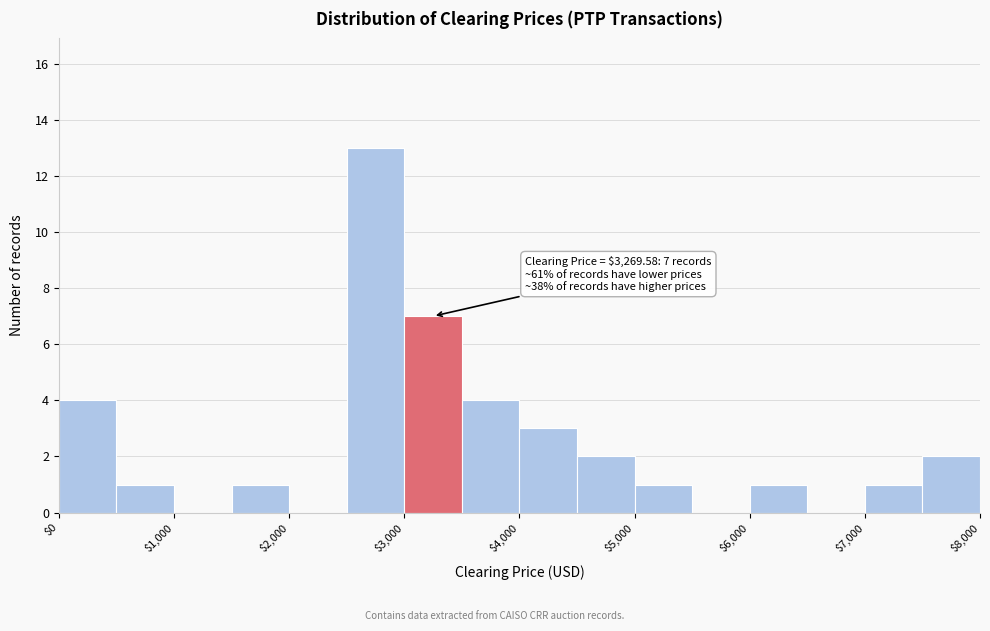

Over which range of the x-axis is the bar tallest?

2500 to 3000